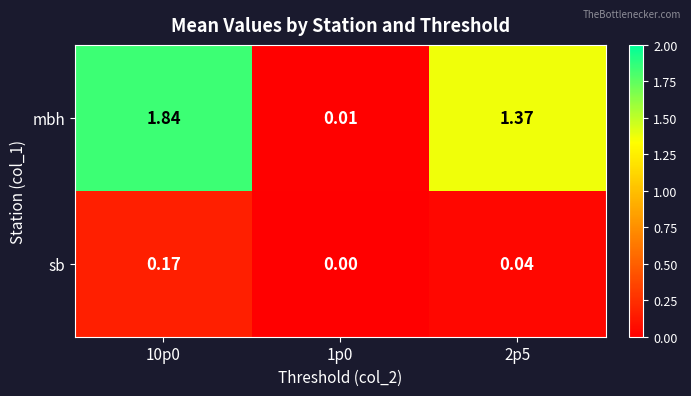

Which series has the largest total across all categories?

mbh